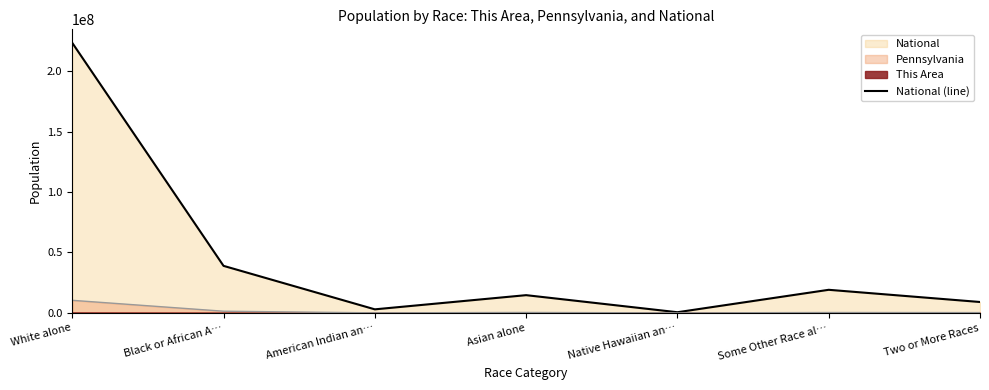

What is the smallest value displayed?

540013